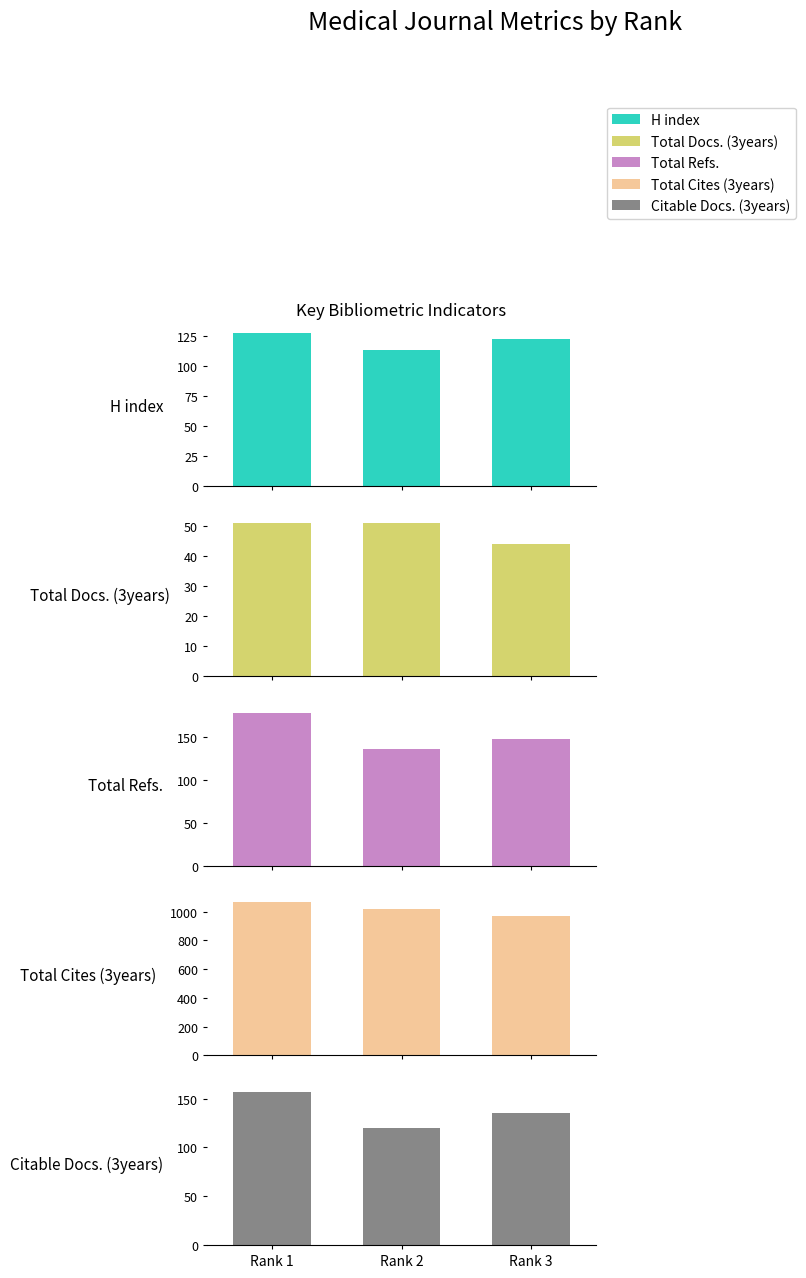

What is the value of the Total Refs. bar at the 2nd from the left?

136